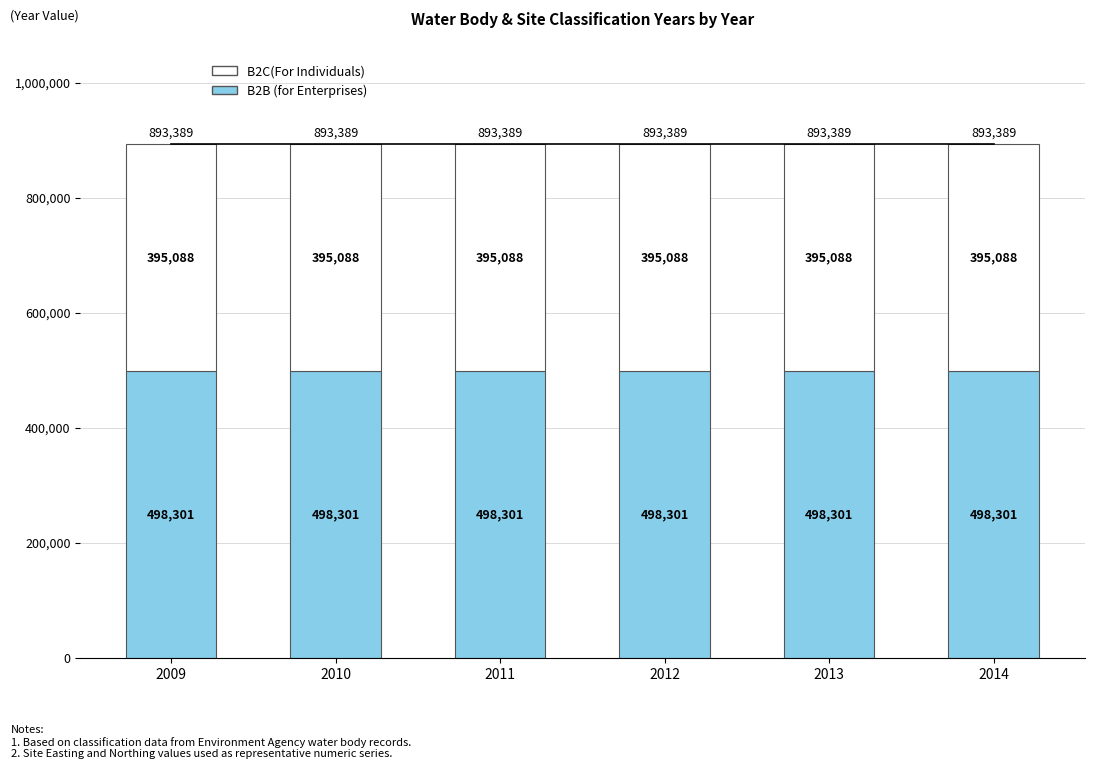

What is the maximum value for B2B (for Enterprises)?

498301